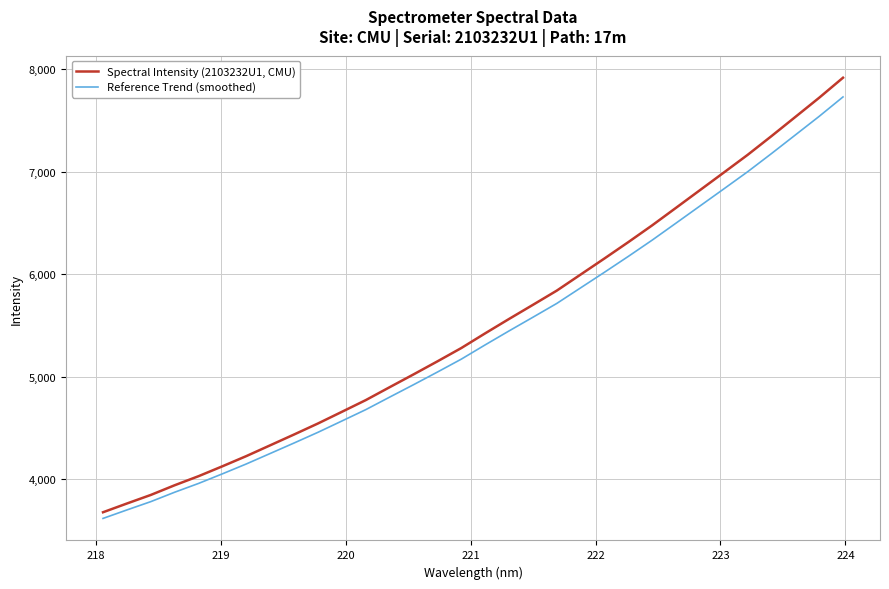

What is the difference between the maximum and minimum values in the Reference Trend (smoothed) series?

4116.3